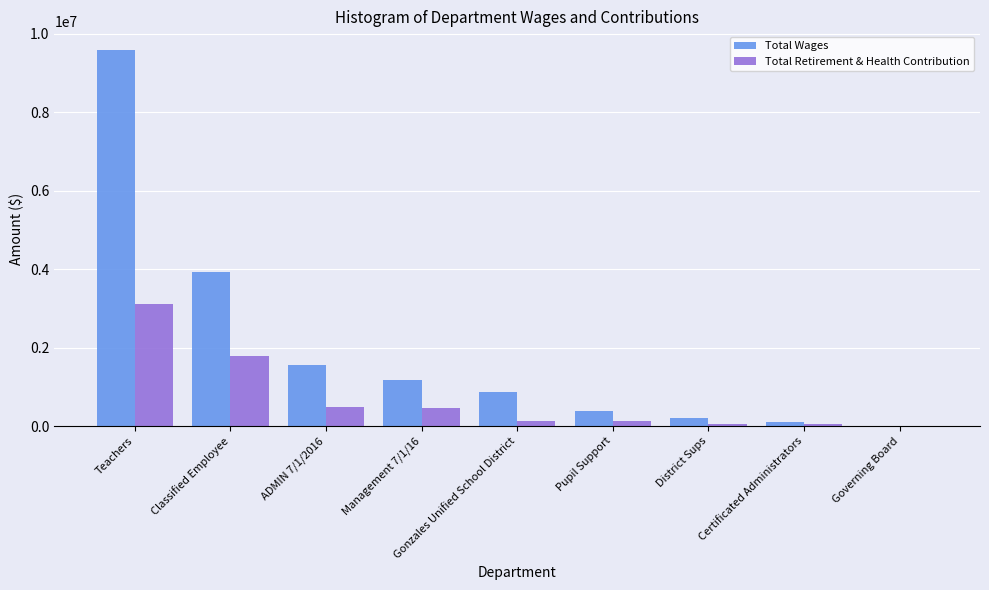

How many groups of bars are there?

9